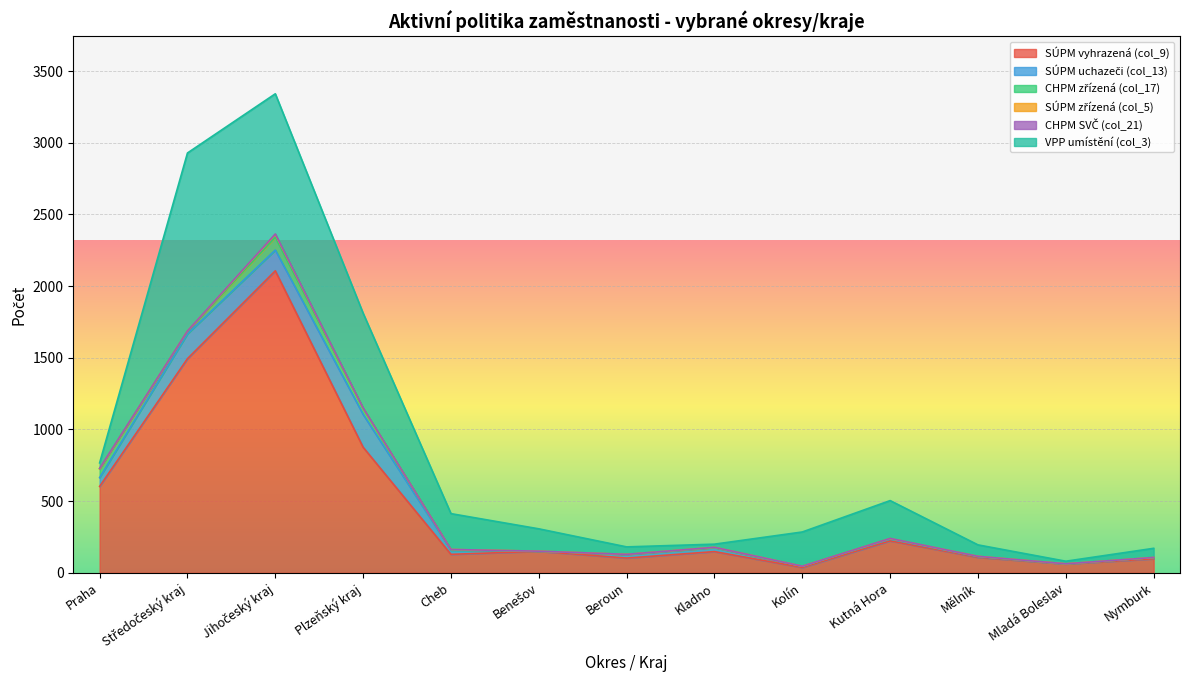

The value of CHPM SVČ (col_21) at Cheb is 0. True or false?

True